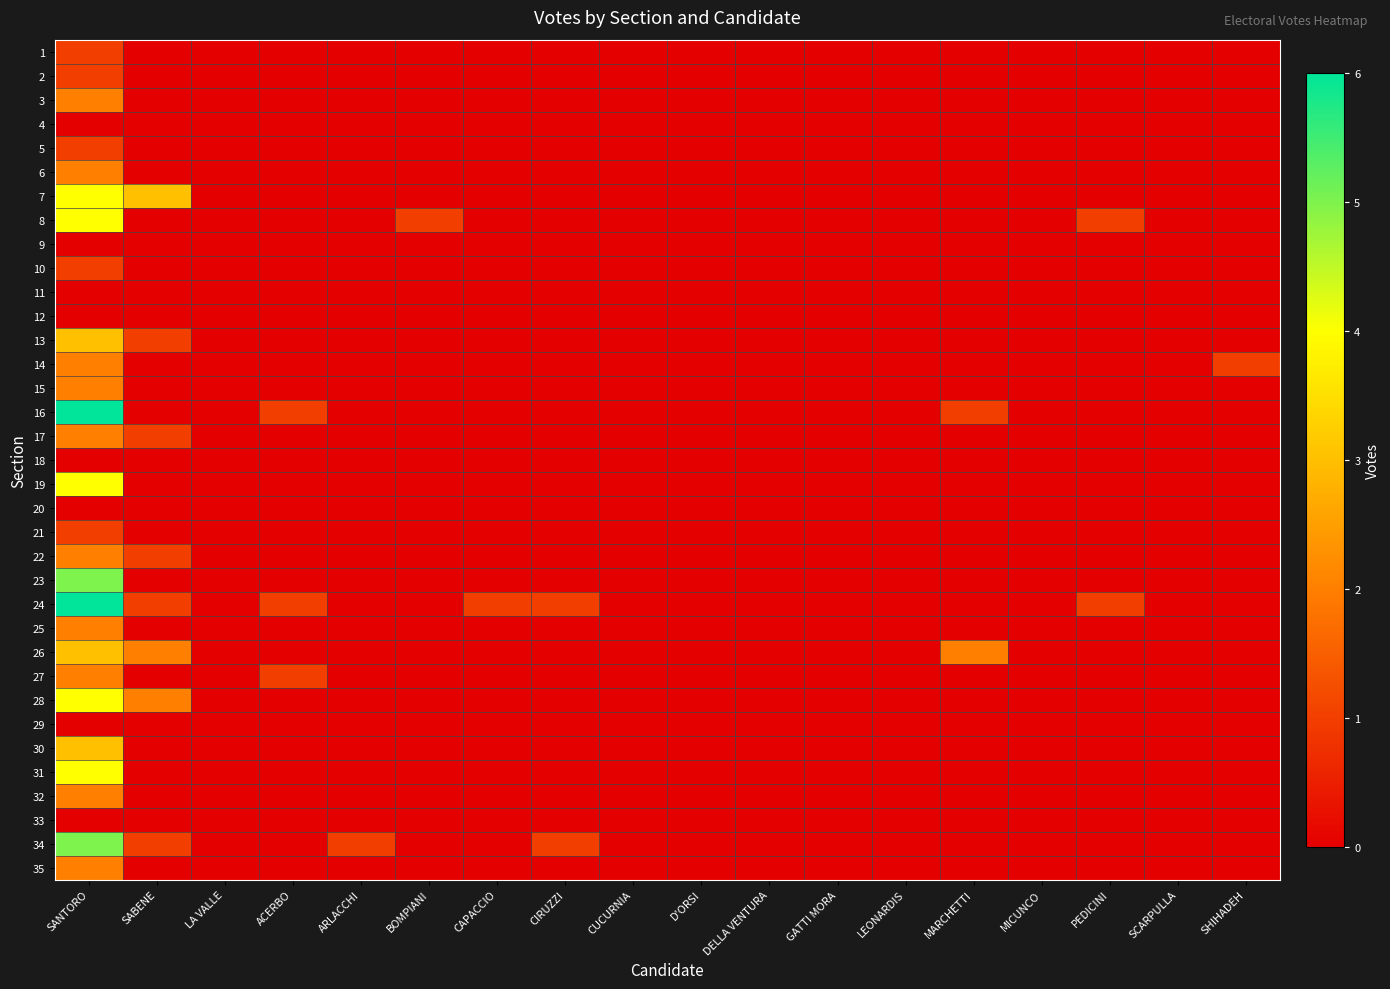

List the series in order of their peak value, lowest first.

4, 9, 11, 12, 18, 20, 29, 33, 1, 2, 5, 10, 21, 3, 6, 14, 15, 17, 22, 25, 27, 32, 35, 13, 26, 30, 7, 8, 19, 28, 31, 23, 34, 16, 24